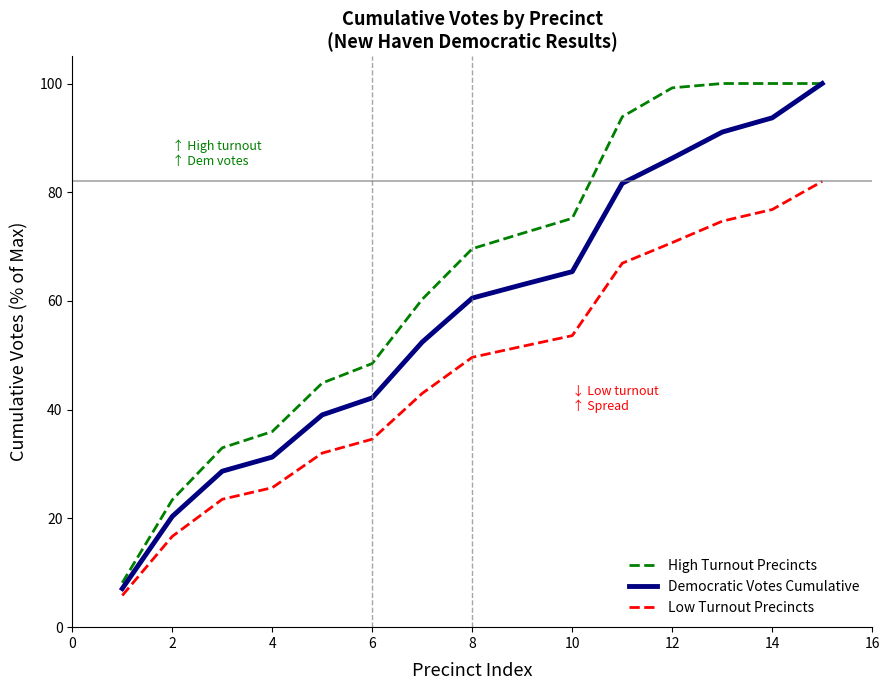

How many values in the Democratic Votes Cumulative series are below 60?

7